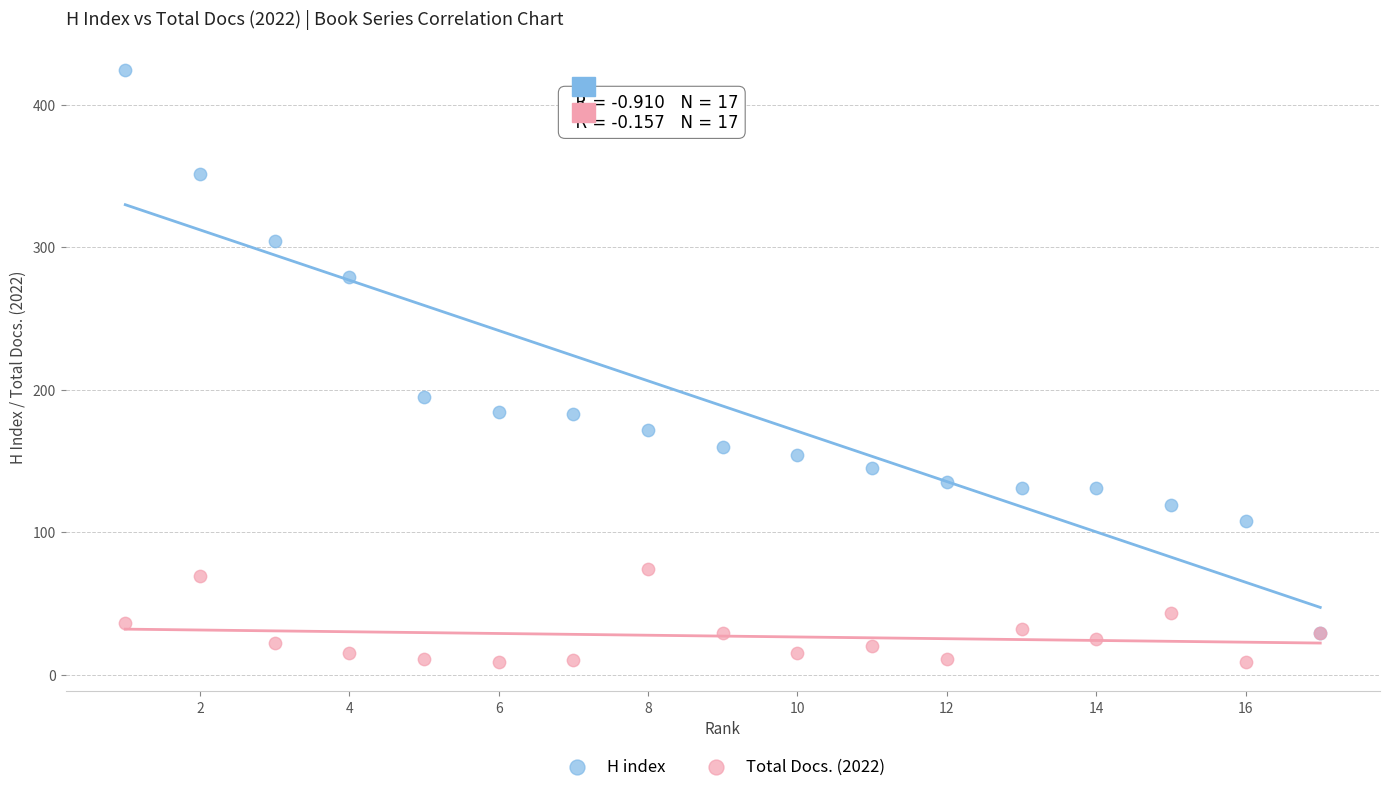

Across all series, what Y value is closest to 216?

195